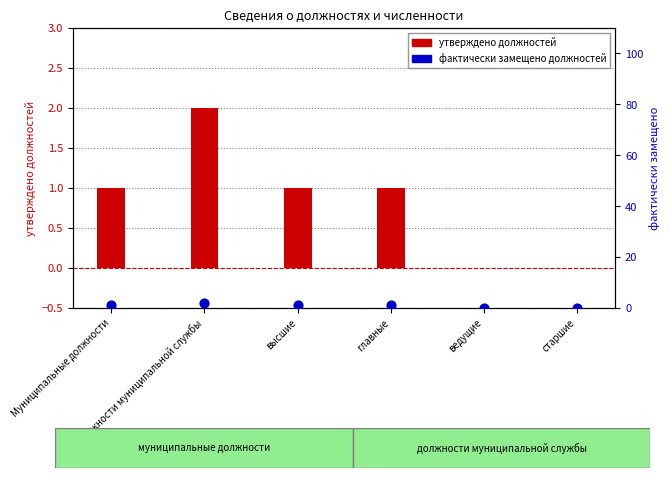

At how many categories does at least one series exceed 1?

1